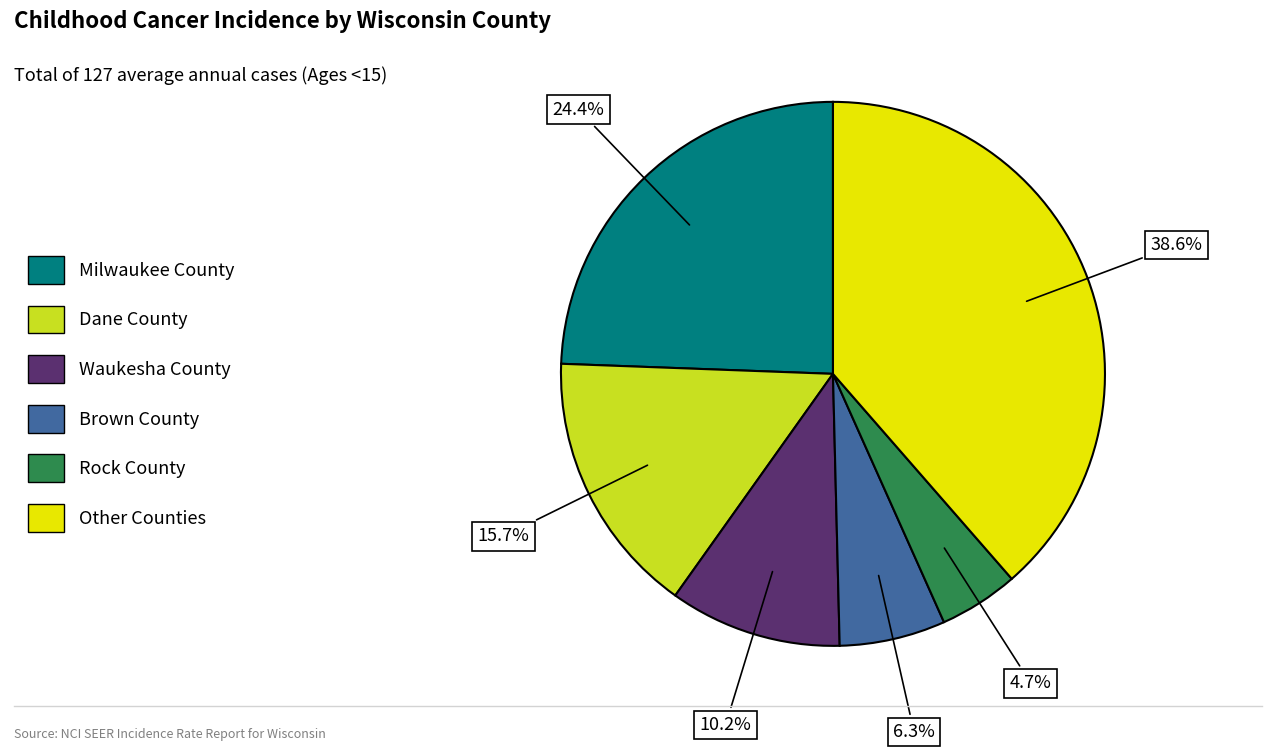

Does Waukesha County represent more than half of the total?

No